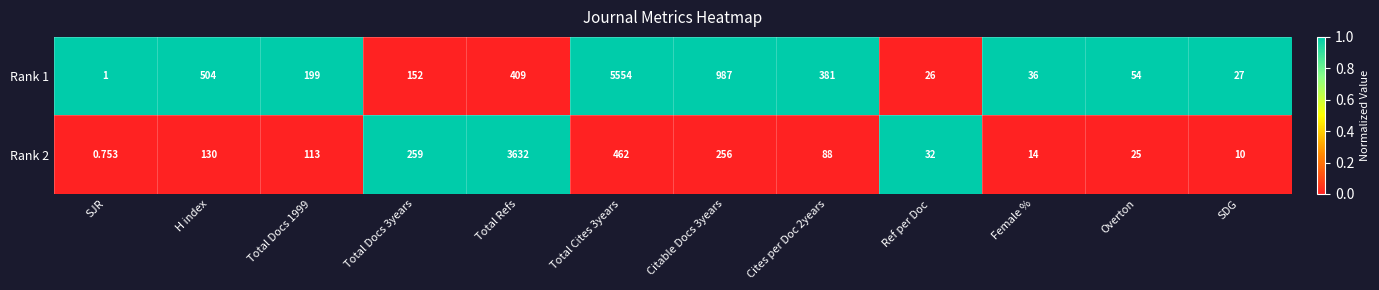

Is the value of Rank 2 at Citable Docs 3years greater than the value of Rank 1 at H index?

No